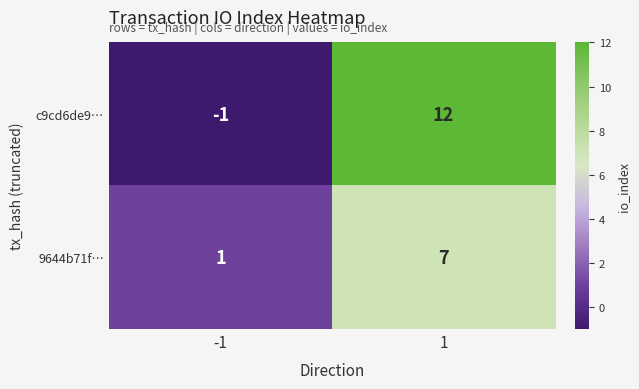

What is the smallest value displayed?

-1